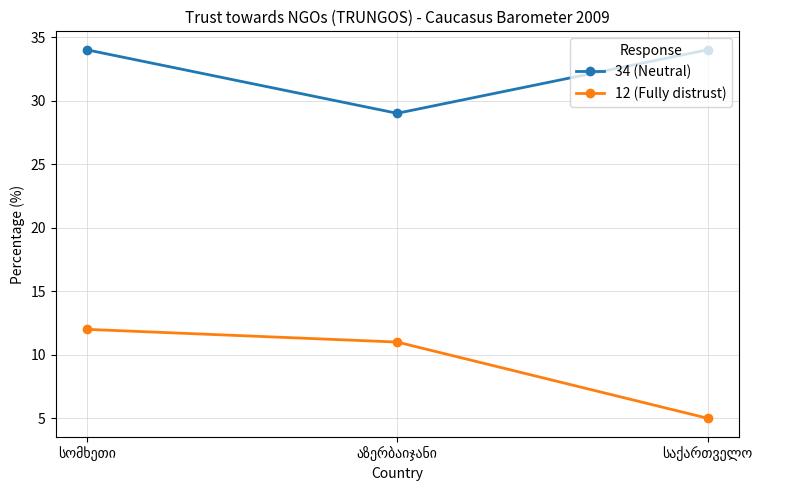

What is the maximum value for 12 (Fully distrust)?

12